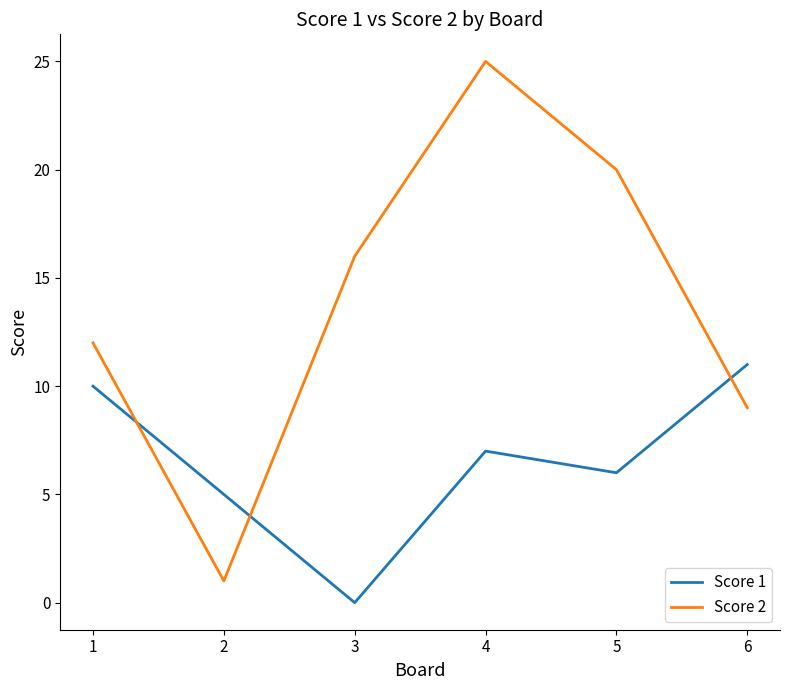

True or false: Score 2 has more than 0 interior local peaks.

True